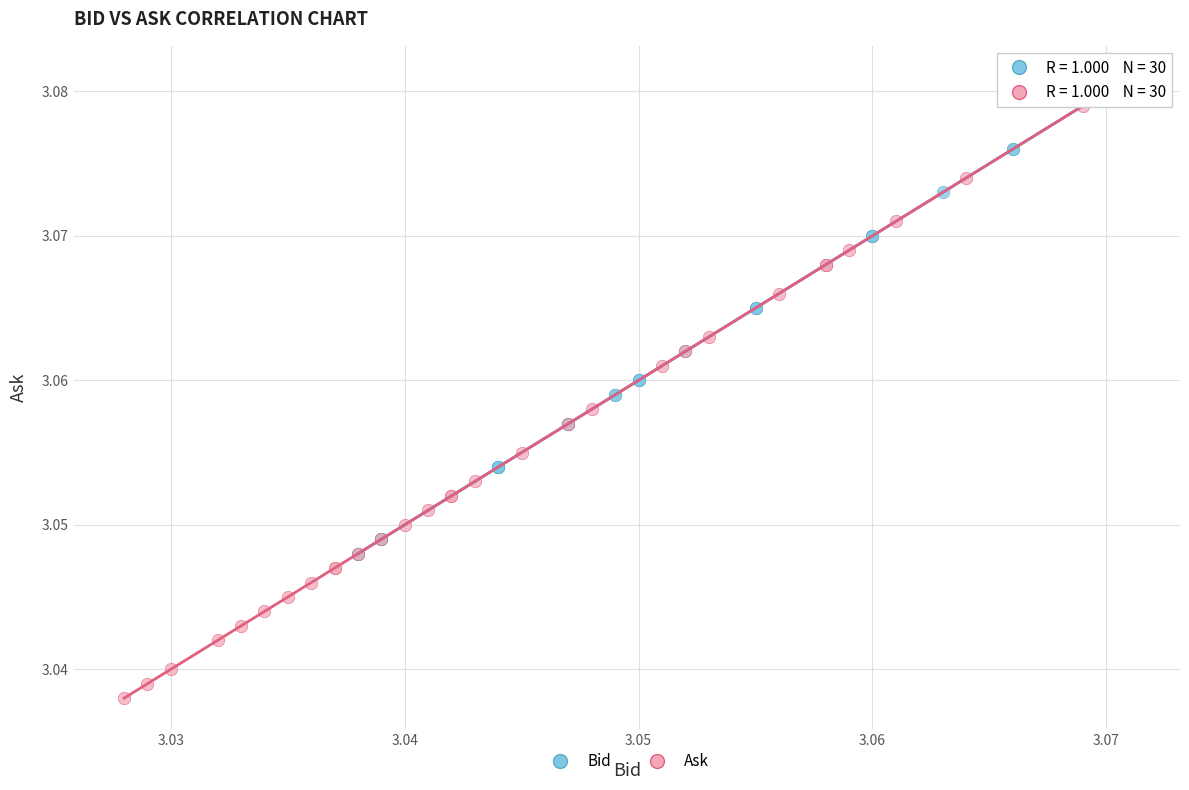

What are all the series names shown in the legend?

Bid, Ask